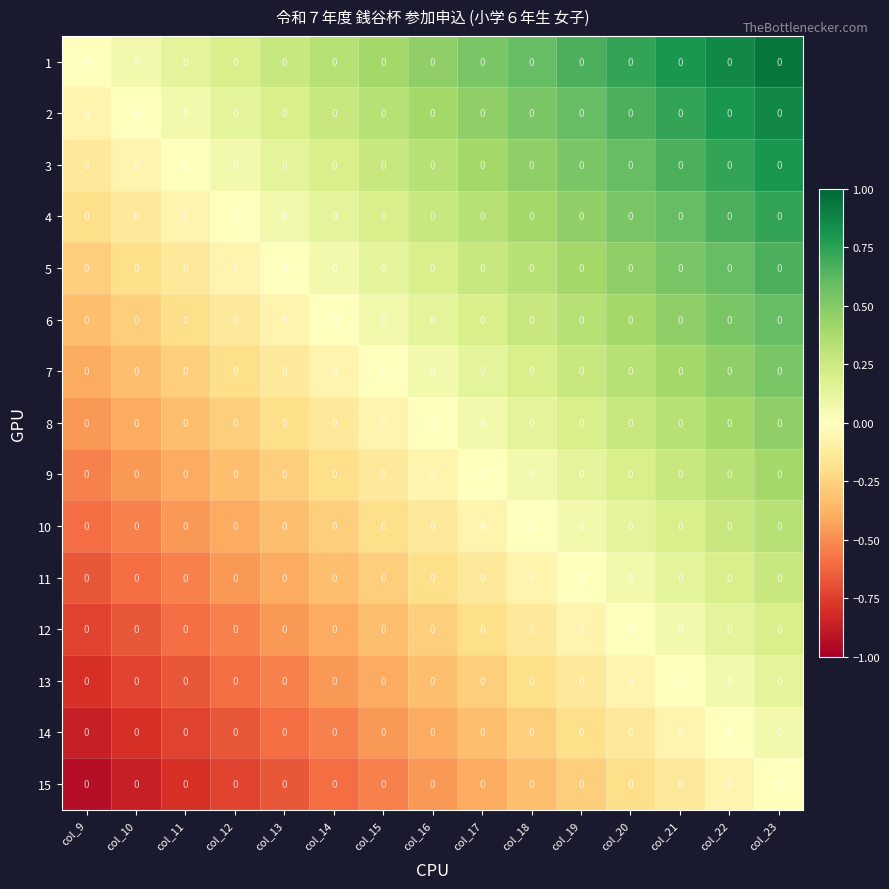

Between col_18 and col_13, which is larger?

col_18